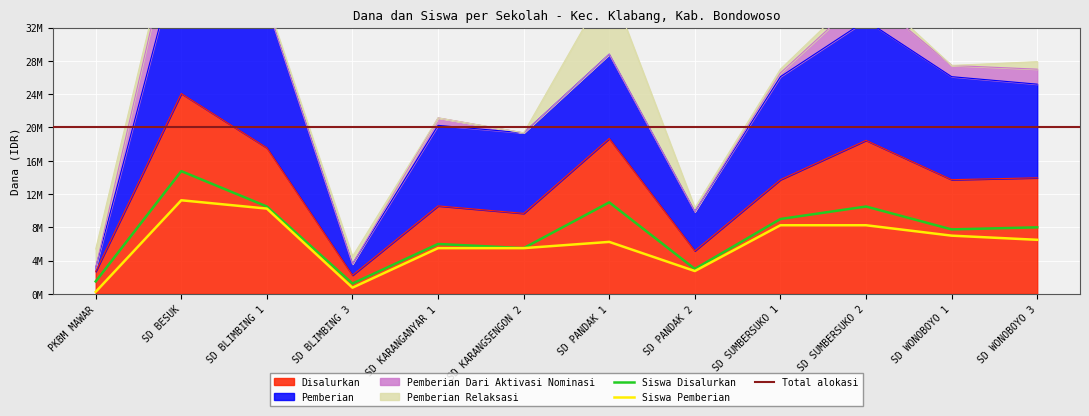

How many values in the Disalurkan series are below 13725000?

5